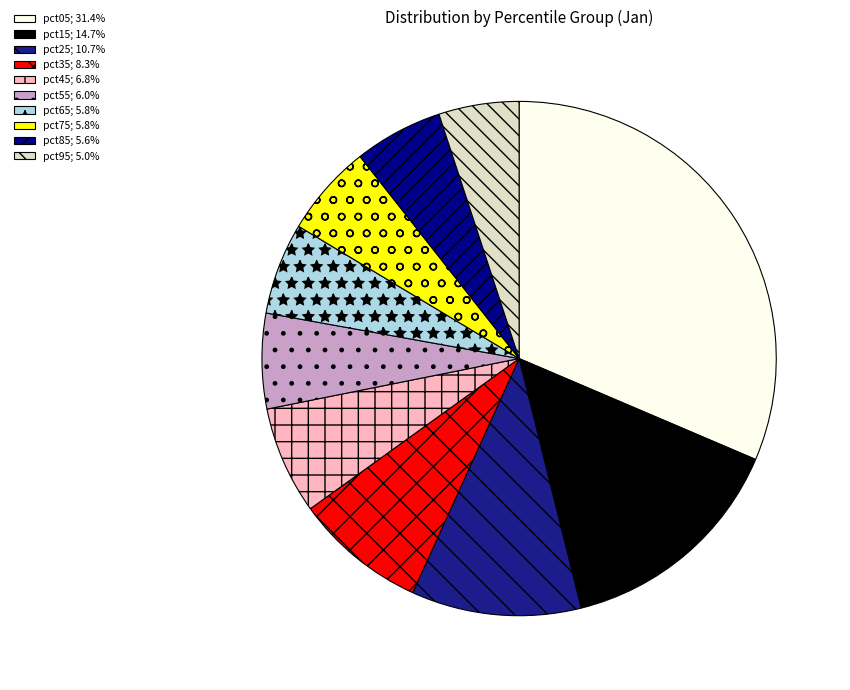

Count the number of slices in the pie.

10